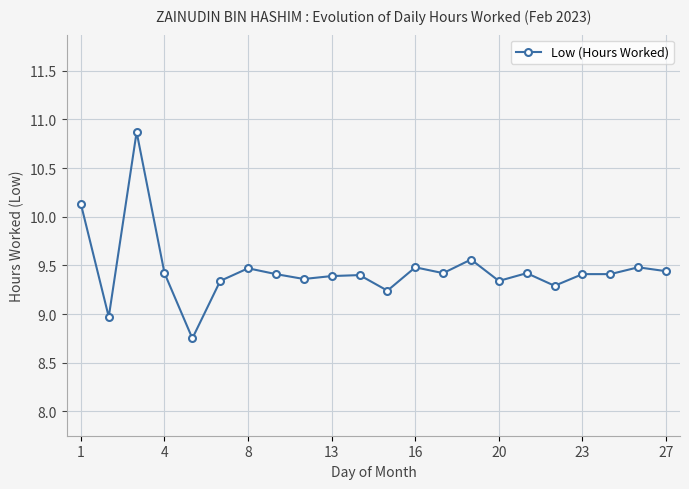

What is the value of the 6th point from the left?

9.3